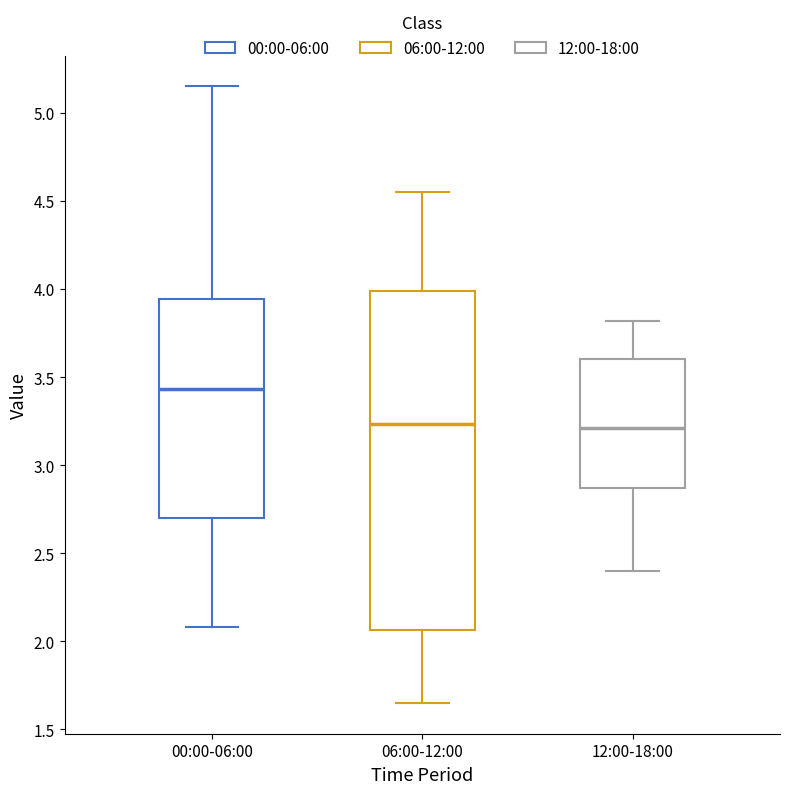

Which box is the tallest, from its lower edge to its upper edge?

06:00-12:00